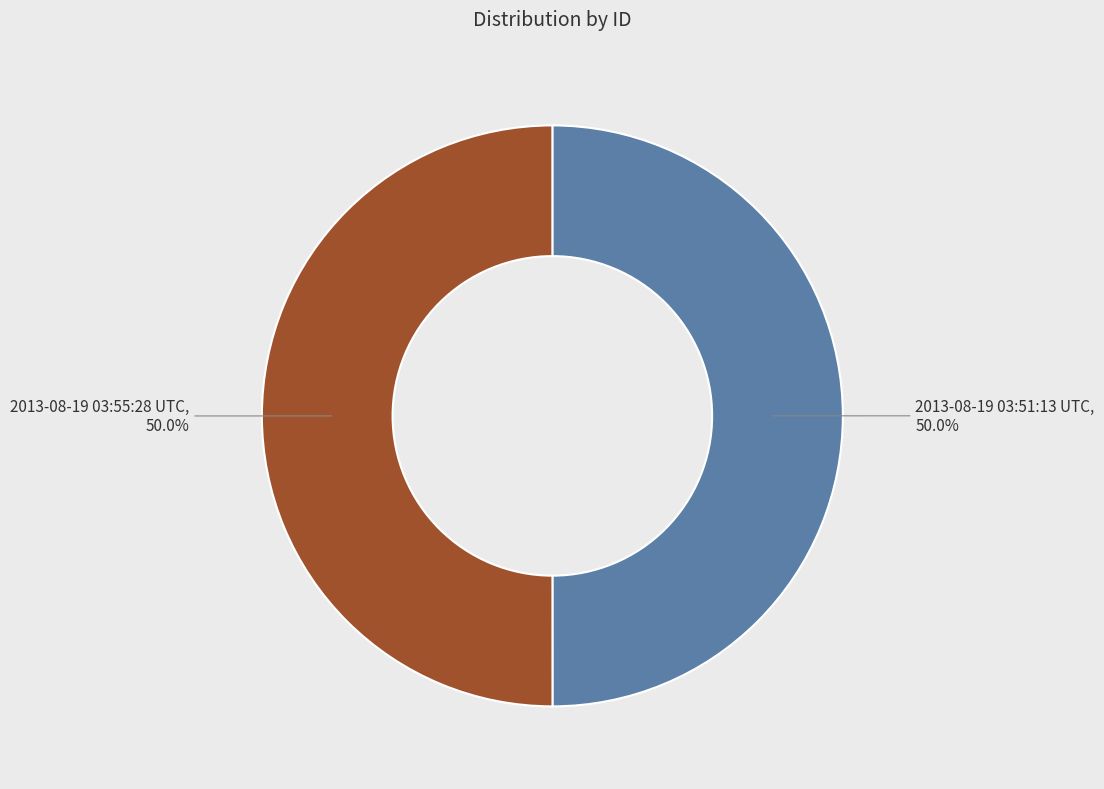

The 2013-08-19 03:55:28 UTC slice represents 50% of the pie. True or false?

True